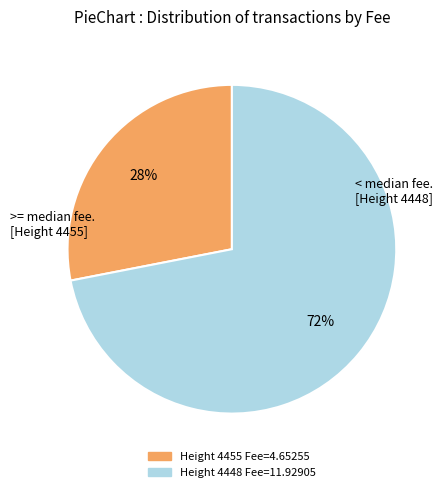

To the nearest percent, what is the average slice percentage?

50%